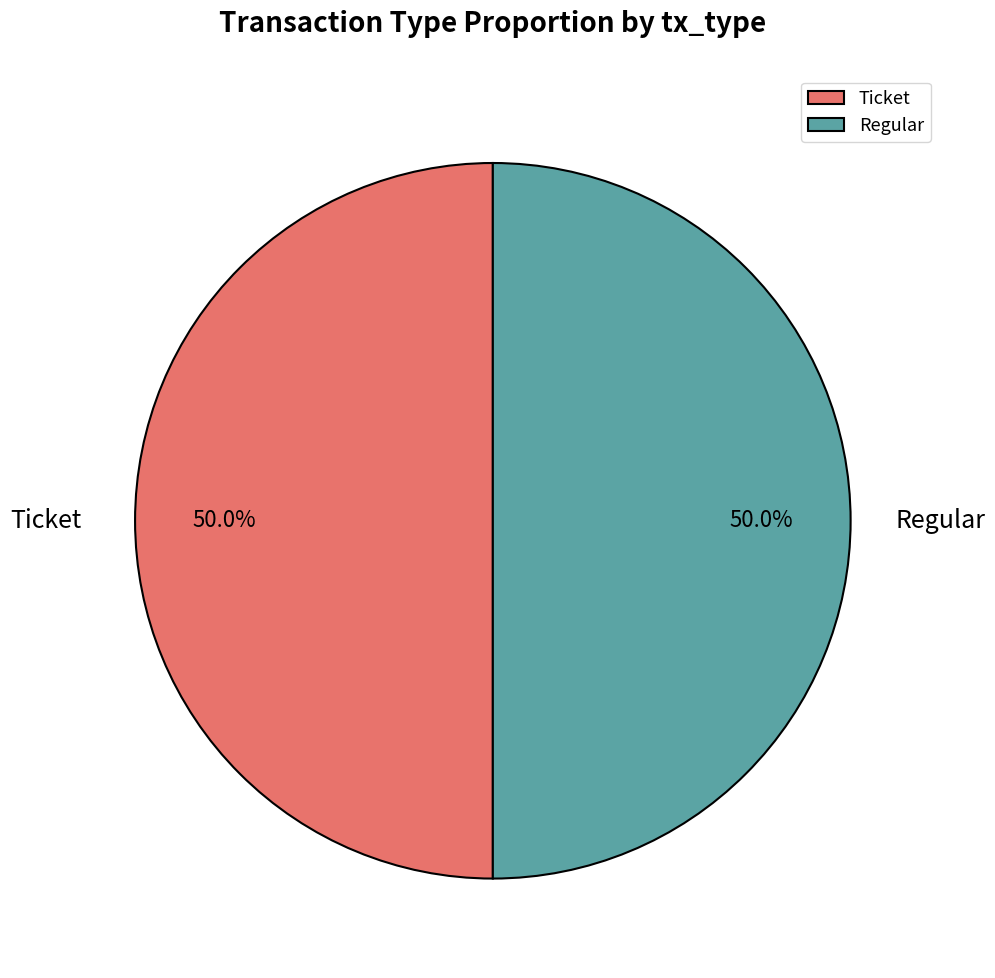

What percentage is NOT represented by Regular?

50.0%